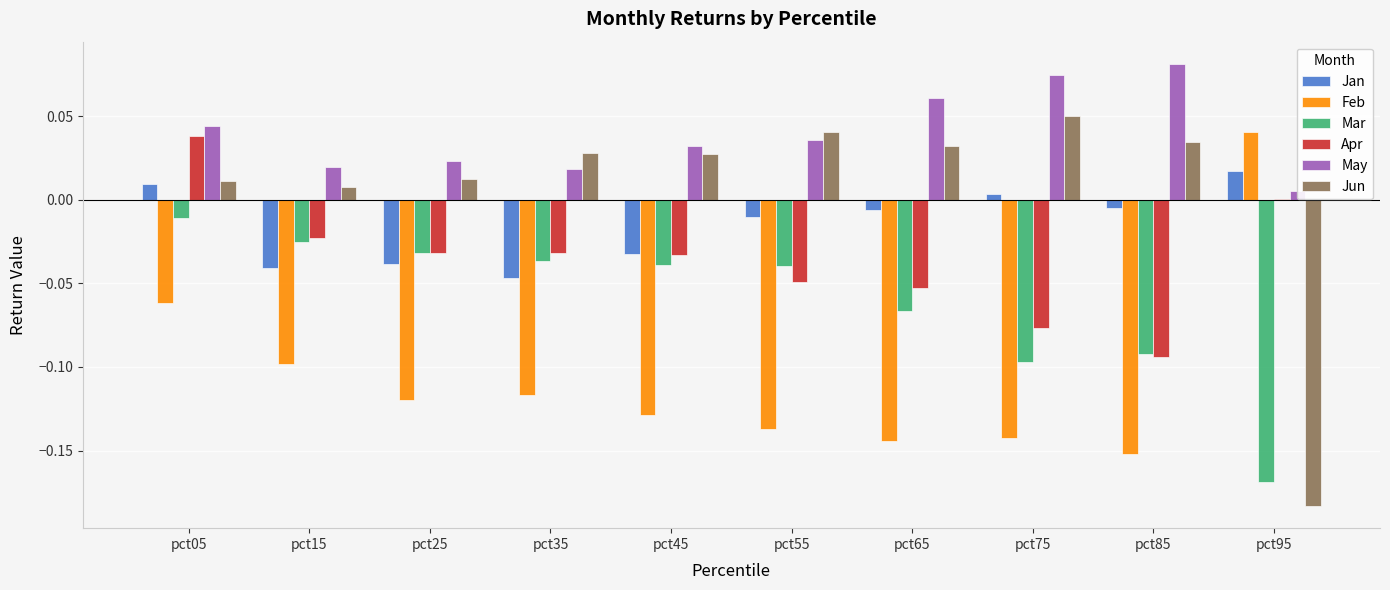

What is the minimum value for Feb?

-0.2